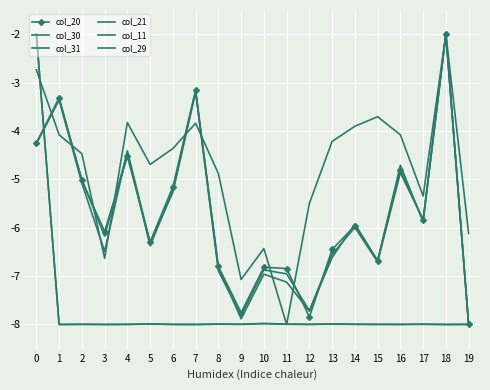

The col_11 series shows -8.0 at 12. True or false?

True